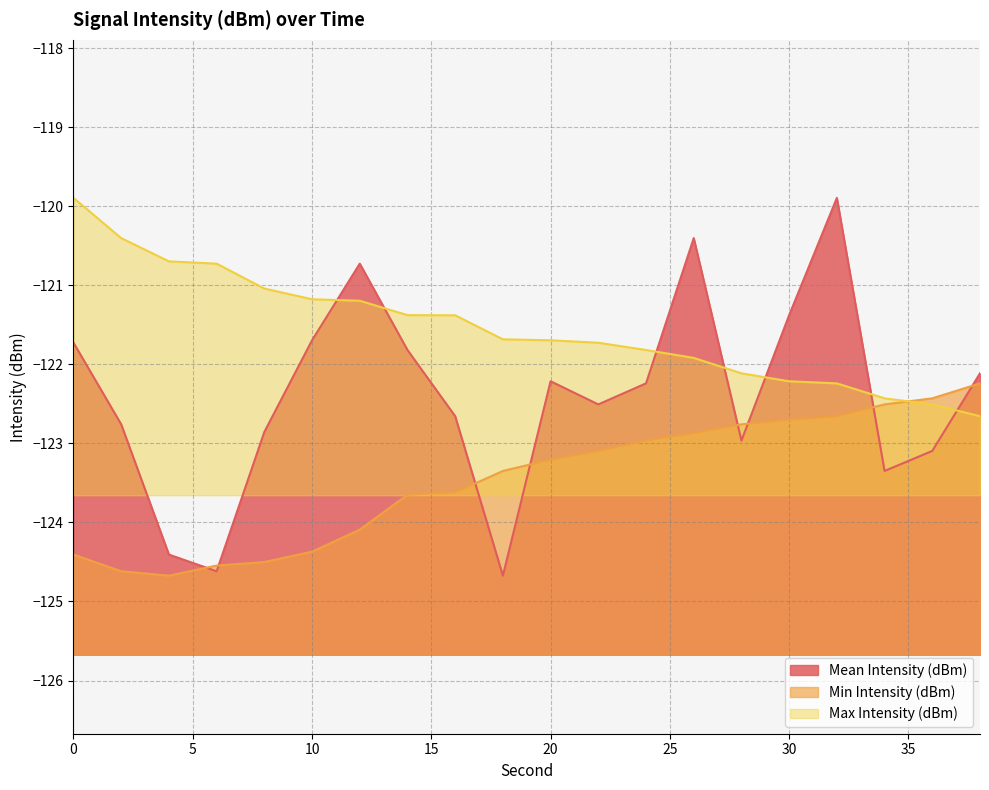

Reading left to right, what are all the values shown in this chart?

Mean Intensity (dBm): -121.7	-122.8	-124.4	-124.6	-122.9	-121.7	-120.7	-121.8	-122.7	-124.7	-122.2	-122.5	-122.2	-120.4	-123.0	-121.4	-119.9	-123.3	-123.1	-122.1
Min Intensity (dBm): -124.4	-124.6	-124.7	-124.5	-124.5	-124.4	-124.1	-123.6	-123.6	-123.3	-123.2	-123.1	-123.0	-122.9	-122.8	-122.7	-122.7	-122.5	-122.4	-122.2
Max Intensity (dBm): -119.9	-120.4	-120.7	-120.7	-121.0	-121.2	-121.2	-121.4	-121.4	-121.7	-121.7	-121.7	-121.8	-121.9	-122.1	-122.2	-122.2	-122.4	-122.5	-122.7